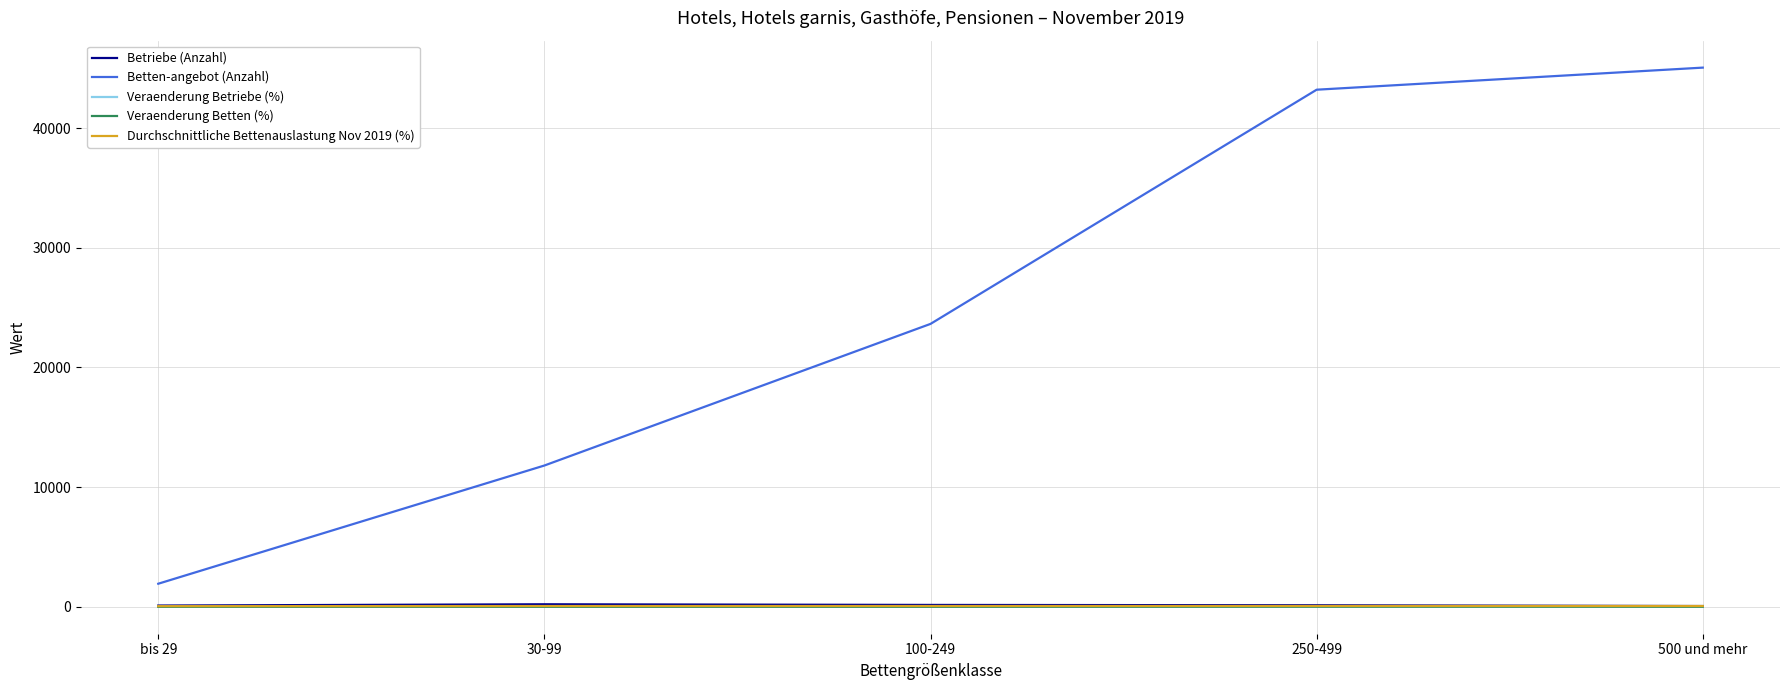

What is the total value across all series at 30-99?

12062.7